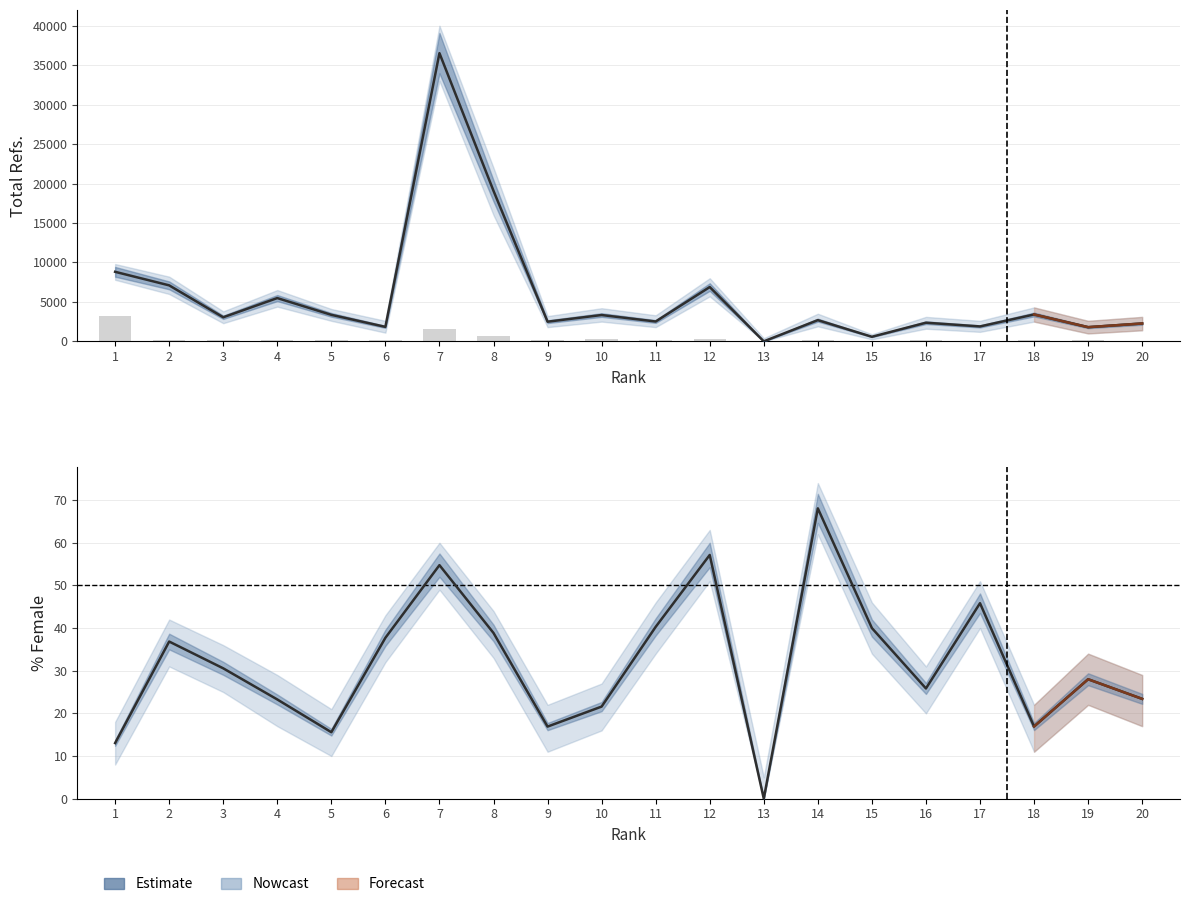

Which series has the largest total across all categories?

Total Refs.